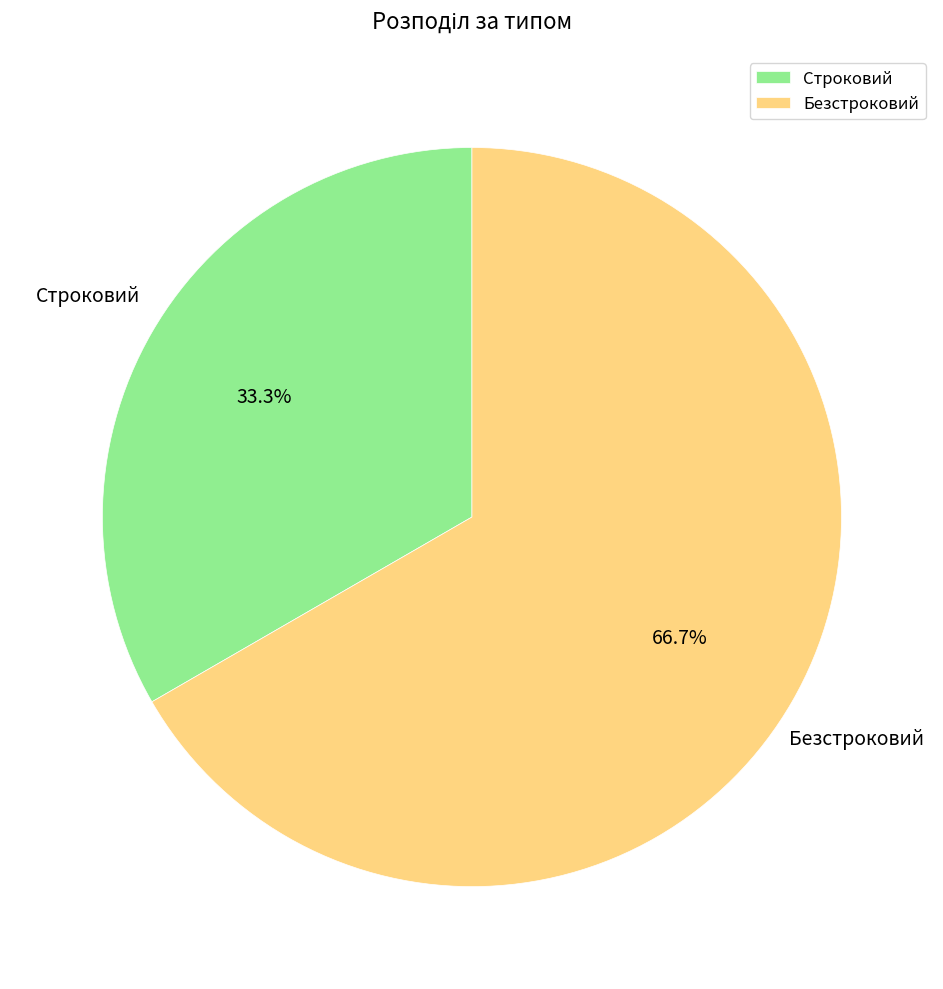

Is it true that Безстроковий is 67% of the pie?

True